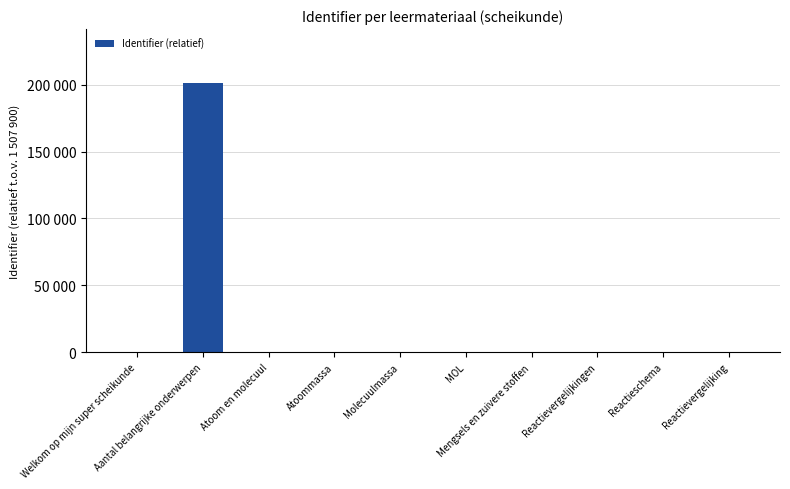

What is the change in value from Aantal belangrijke onderwerpen to MOL?

-201260